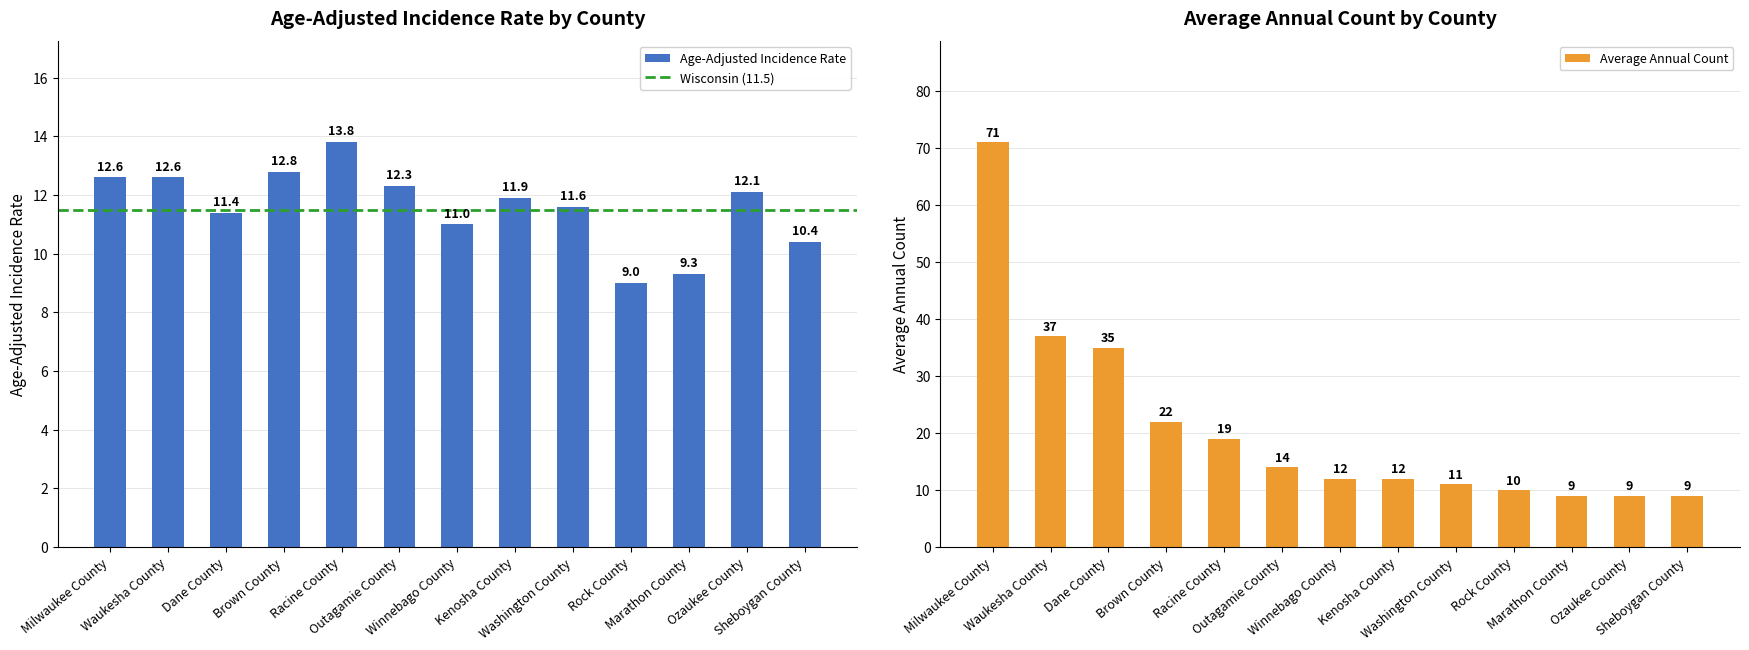

At which category does the chart reach its peak across all series?

Racine County